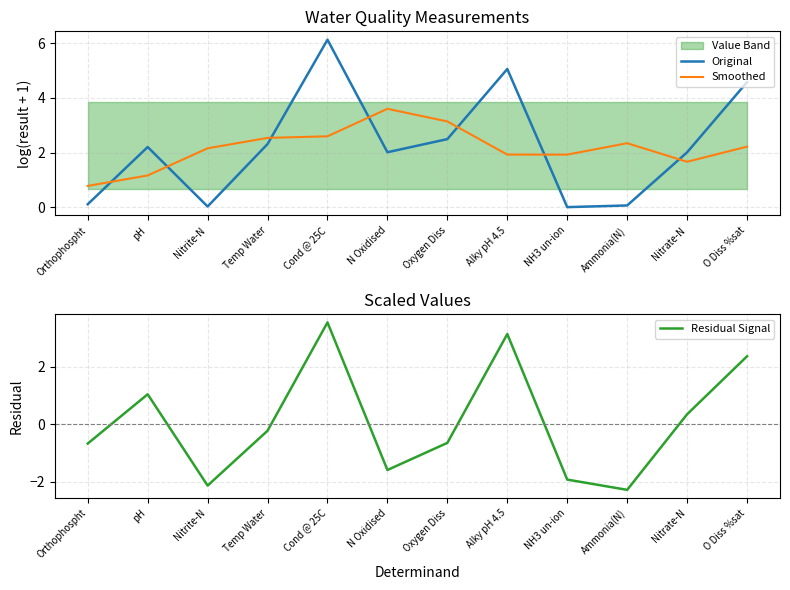

At O Diss %sat, list the series in order from largest to smallest.

Original, Residual Signal, Smoothed